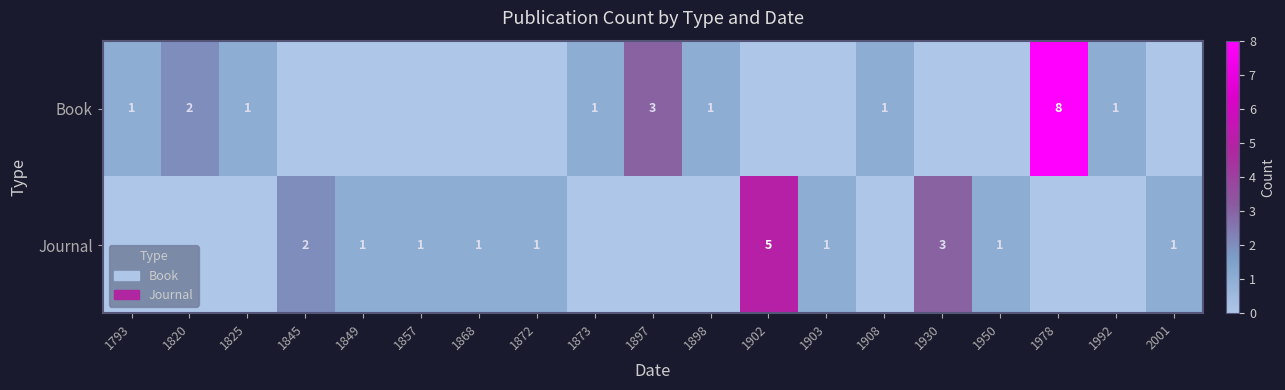

True or false: Book has a value of 1 at 1992.

True